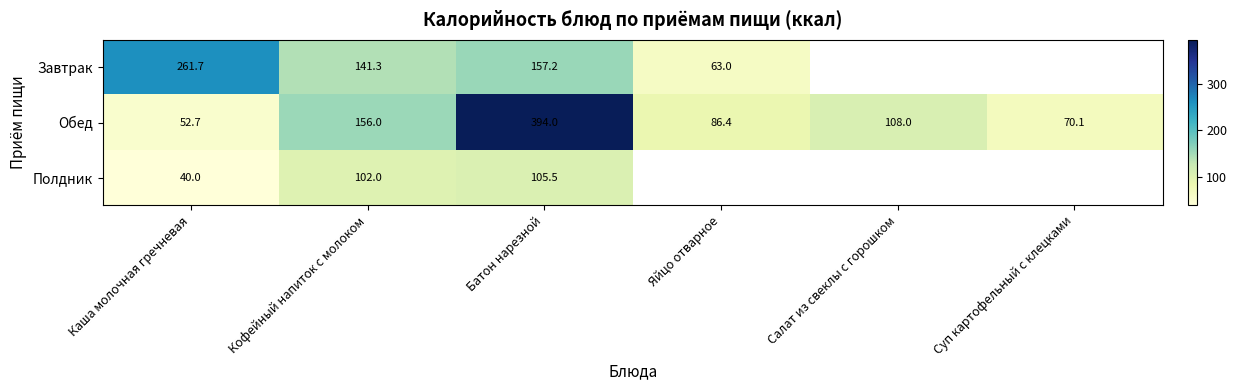

Which label corresponds to the smallest value in the chart?

Каша молочная гречневая